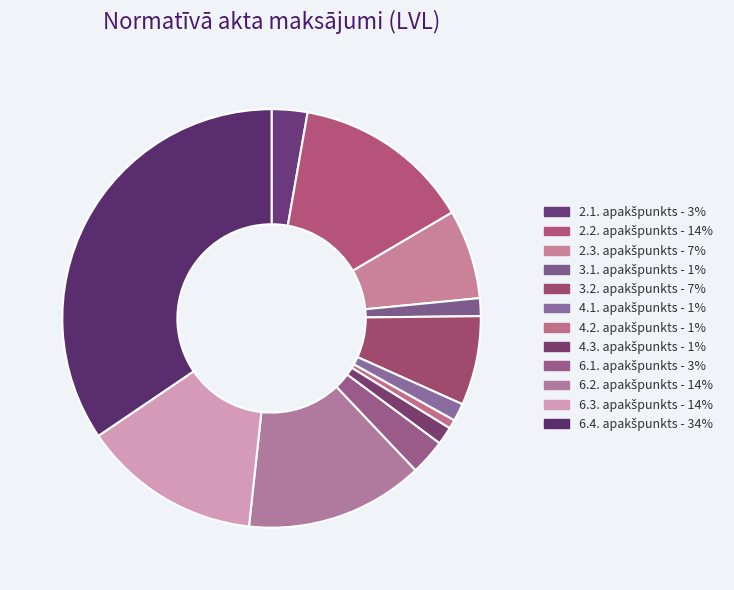

How many slices are in this pie chart?

12